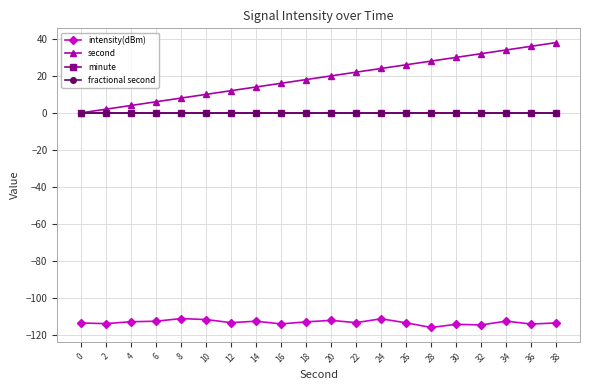

How many lines are shown in the chart?

4